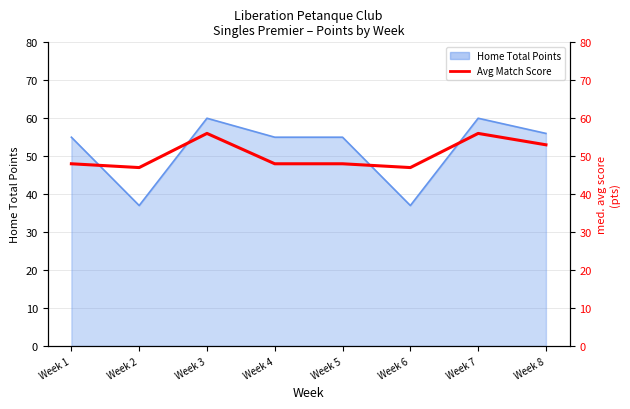

Reading right to left, list all the values displayed in this chart.

53	56	47	48	48	56	47	48